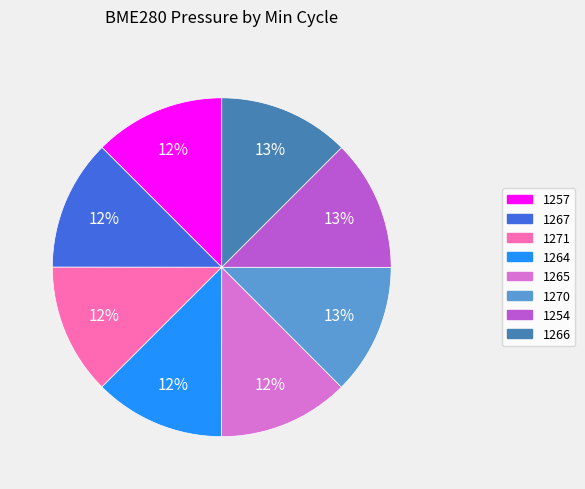

Does any single category account for the majority?

No